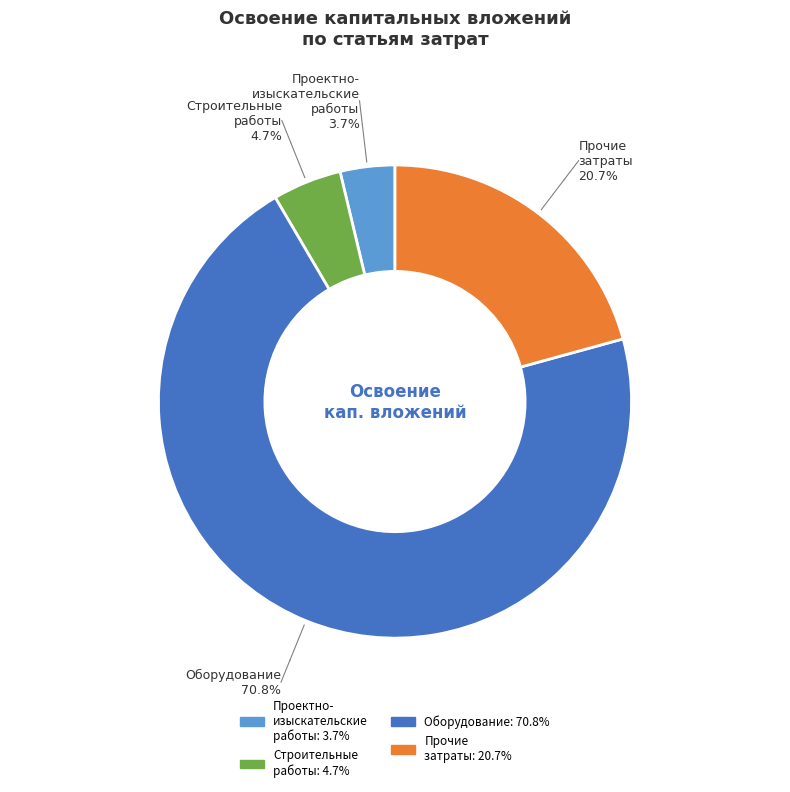

Is there any slice that represents more than half of the pie?

Yes